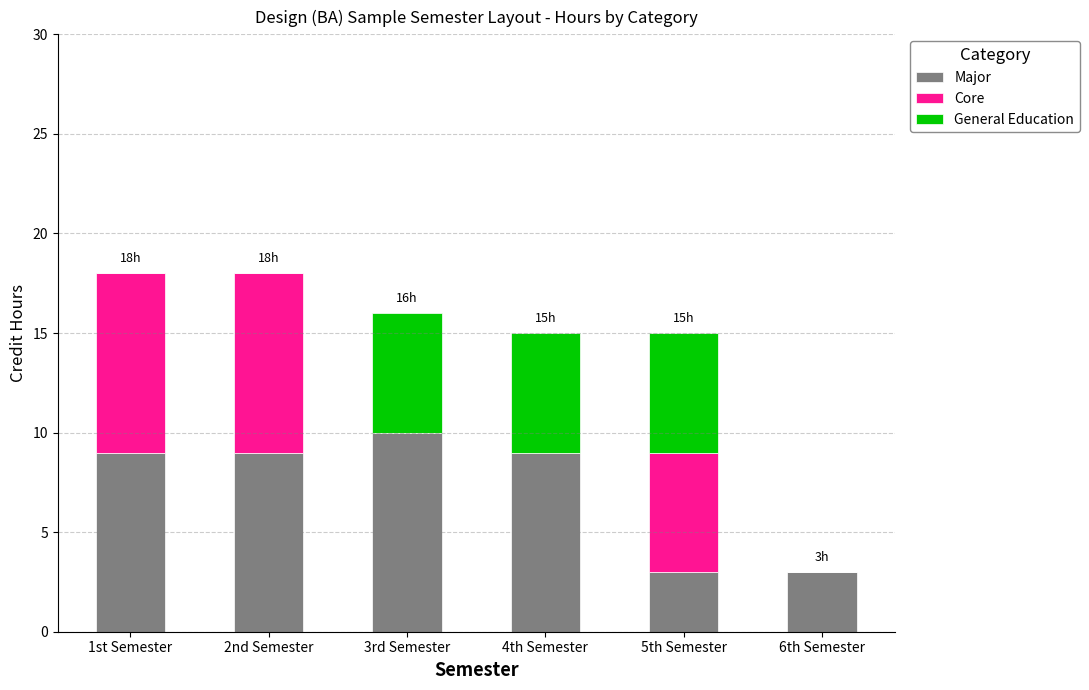

The value of Major at 5th Semester is 3. True or false?

True